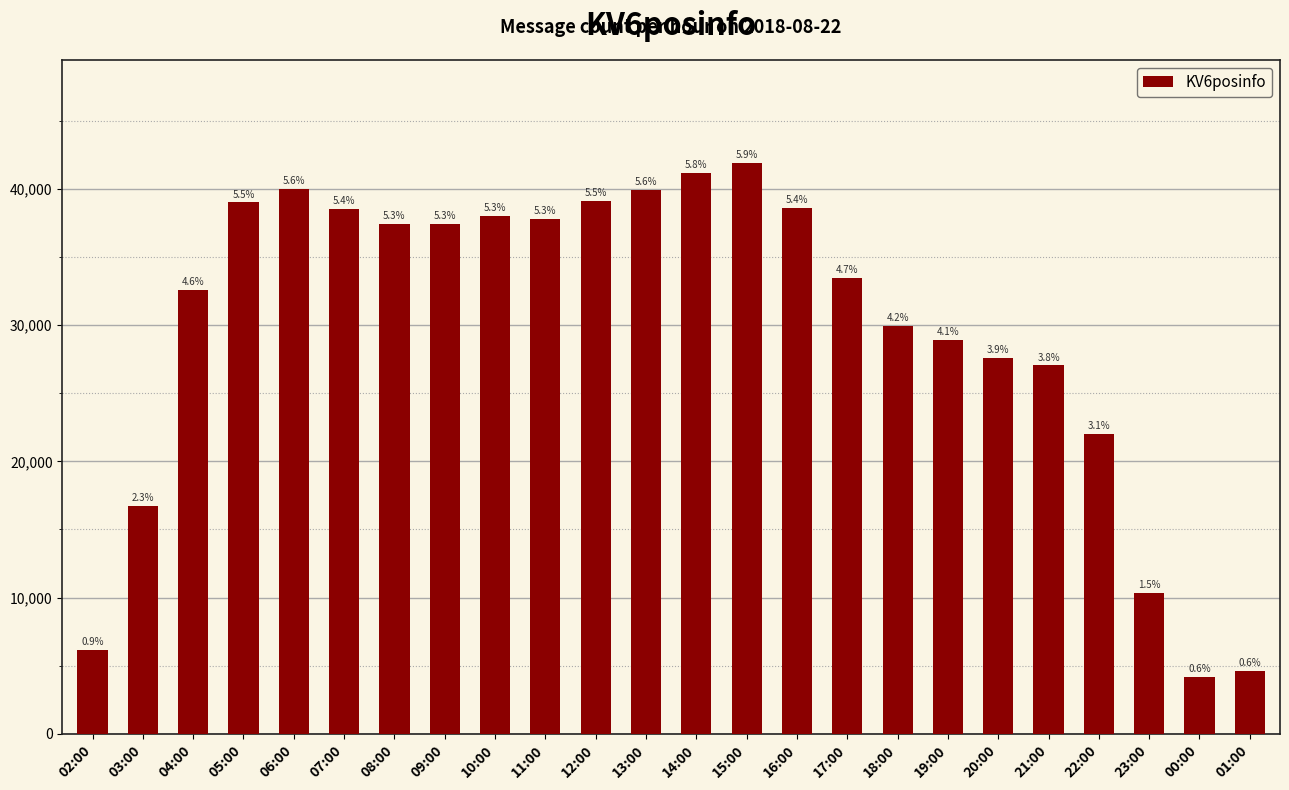

What is the sum of all values?

712303